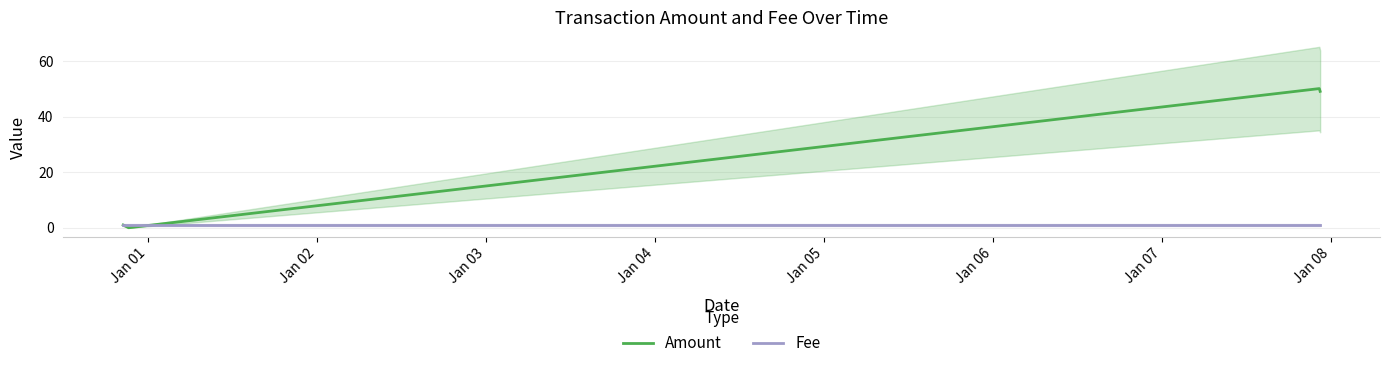

What is the maximum value for Amount?

50.1